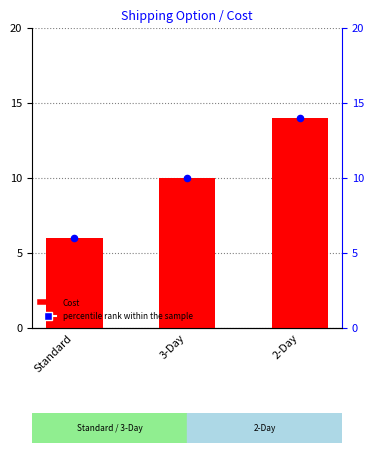

At how many categories does at least one series exceed 11?

1